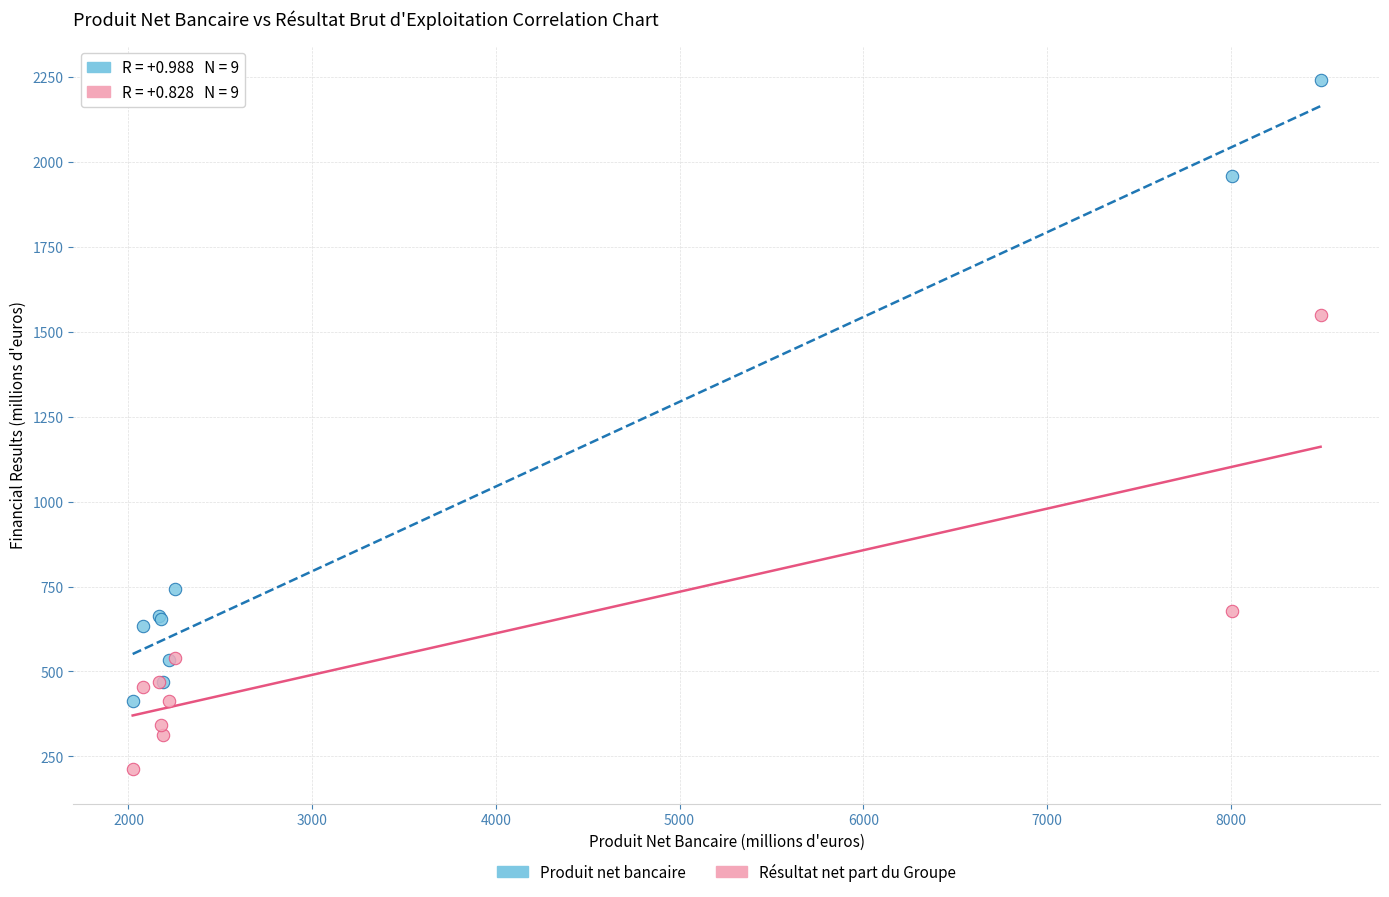

Which series has the widest spread of Y values?

Produit net bancaire